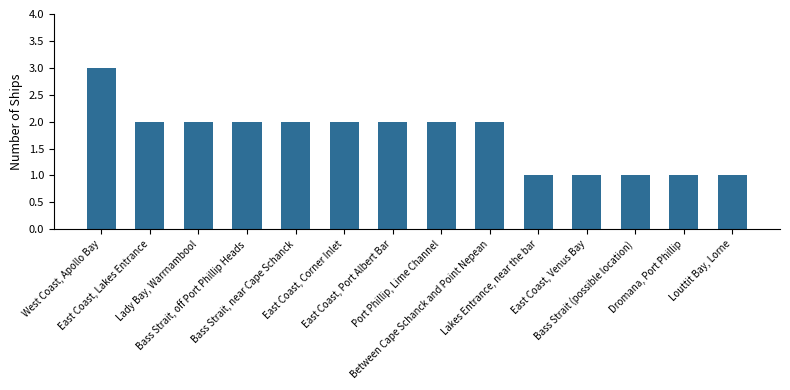

What is the sum of the values at Louttit Bay, Lorne and West Coast, Apollo Bay?

4